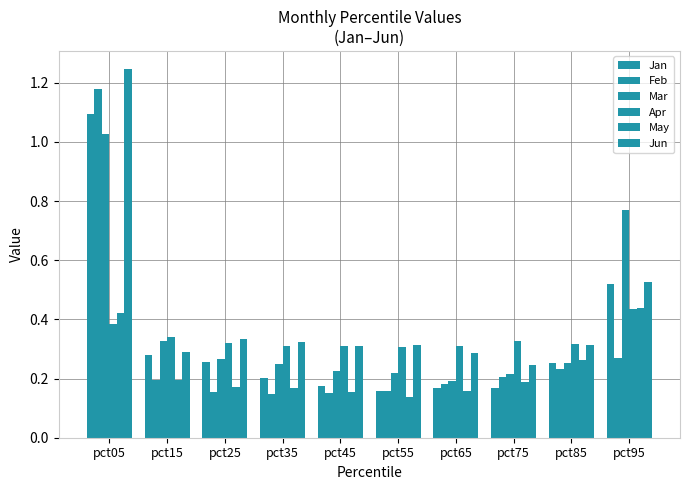

What is the difference between the maximum and second lowest values in the Jan series?

0.9